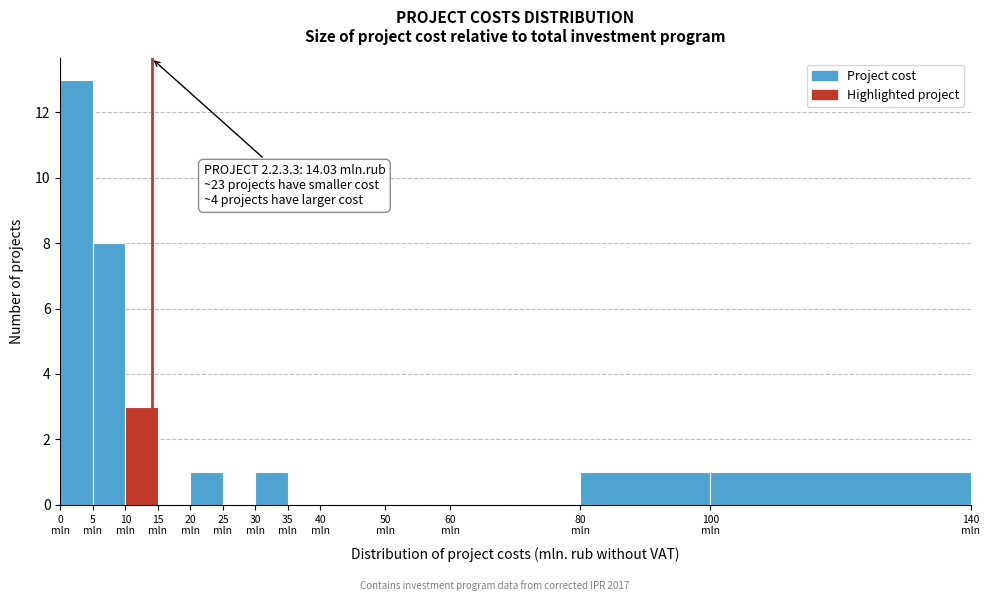

Over which range of the x-axis is the bar tallest?

0 to 5